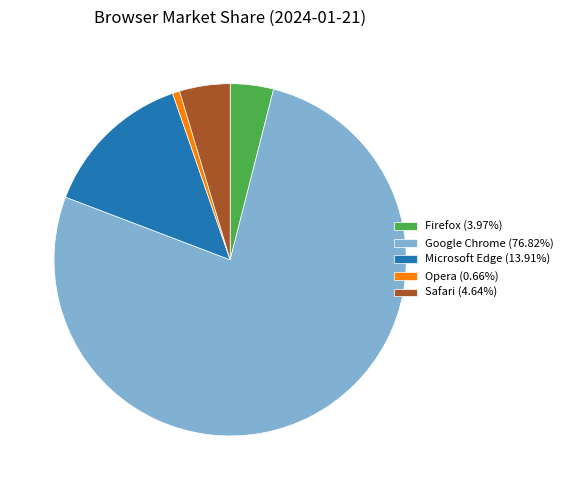

Is the sum of Google Chrome (76.82%) and Safari (4.64%) greater than half?

Yes